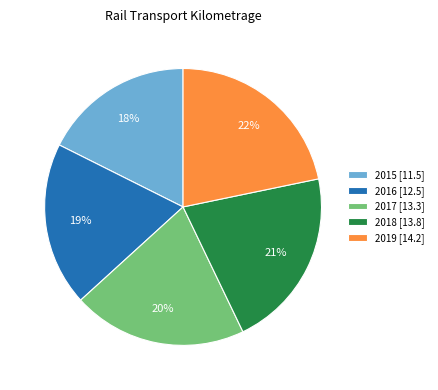

Is there any slice that represents more than half of the pie?

No